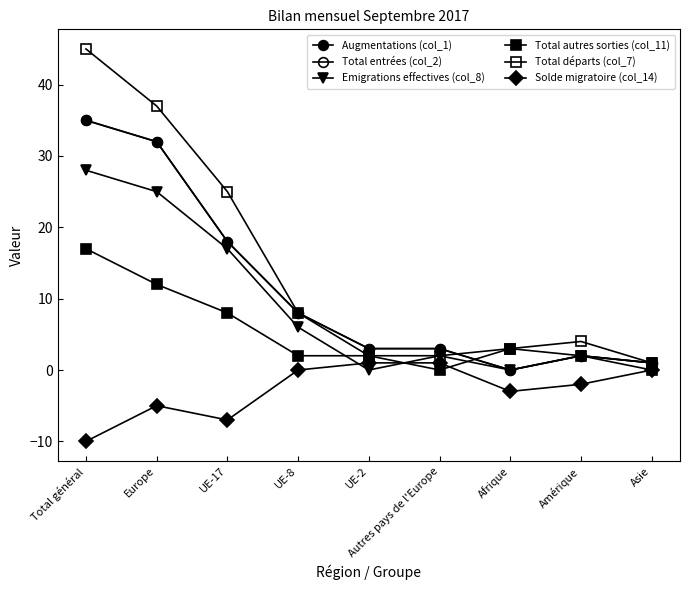

List the labels in order of Solde migratoire (col_14) value, smallest first.

Total général, UE-17, Europe, Afrique, Amérique, UE-8, Asie, UE-2, Autres pays de l'Europe